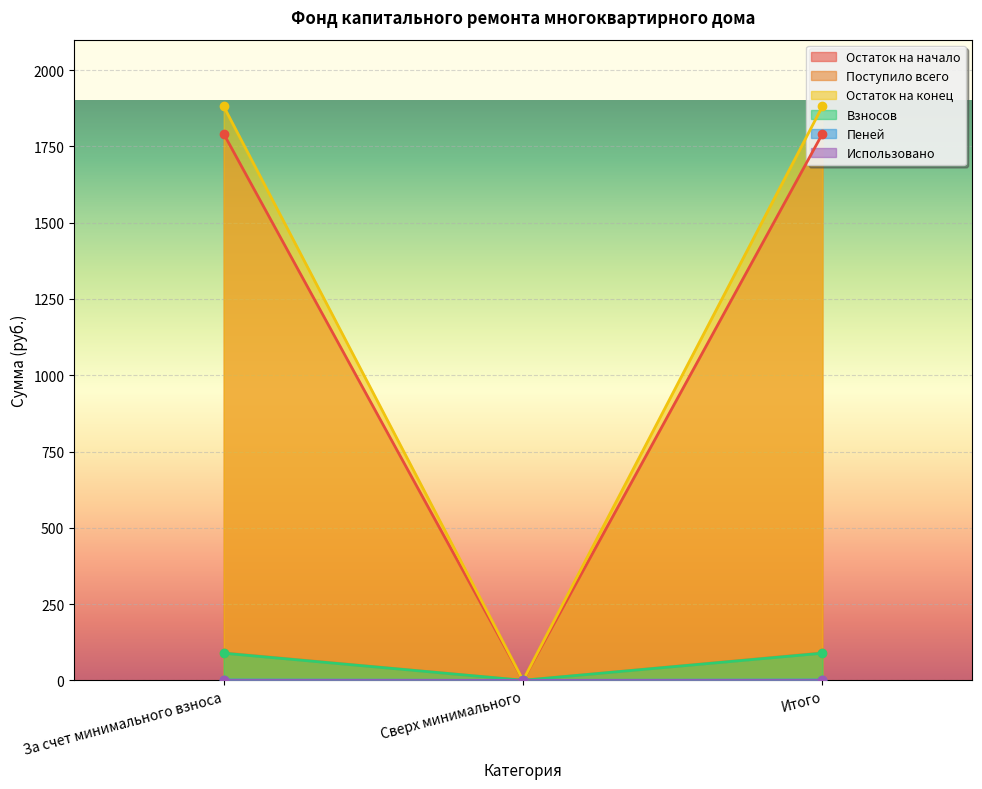

What is the value of the Остаток на конец point at the 3rd from the left?

1881.5